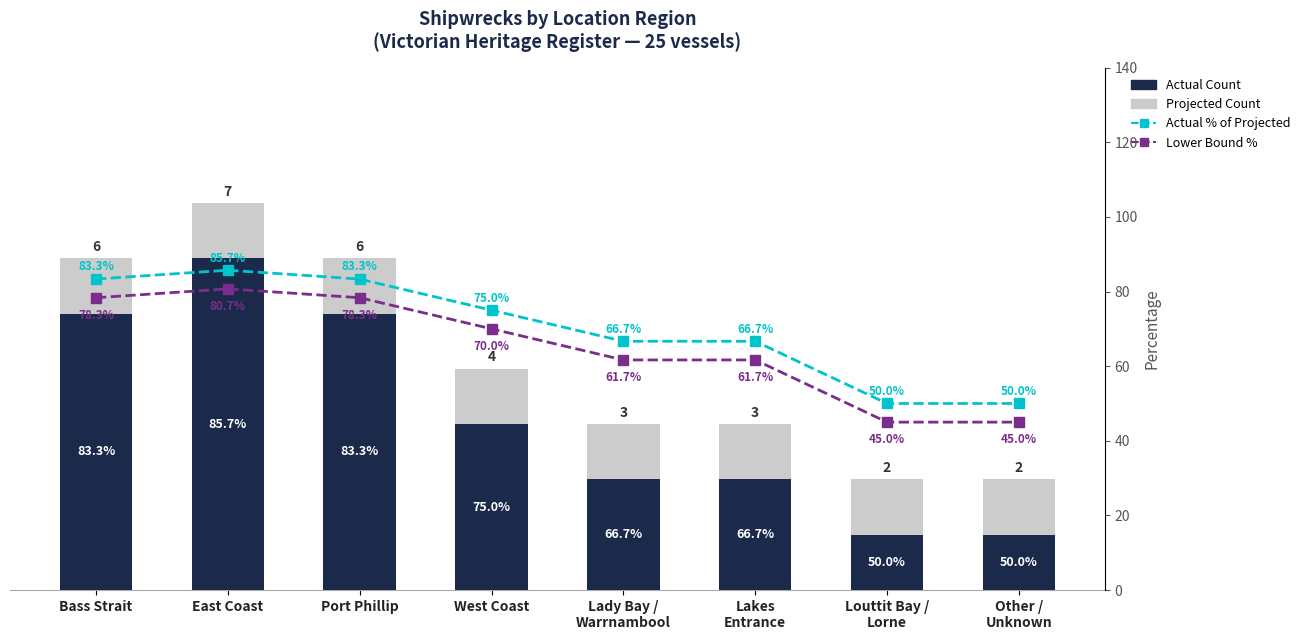

Between East Coast and West Coast, which series saw the biggest shift?

Actual % of Projected